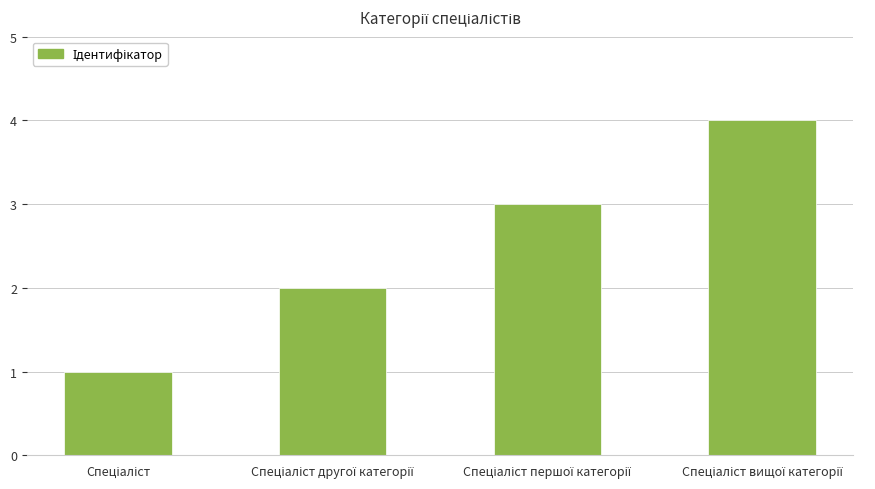

What is the difference between the maximum and minimum values?

3